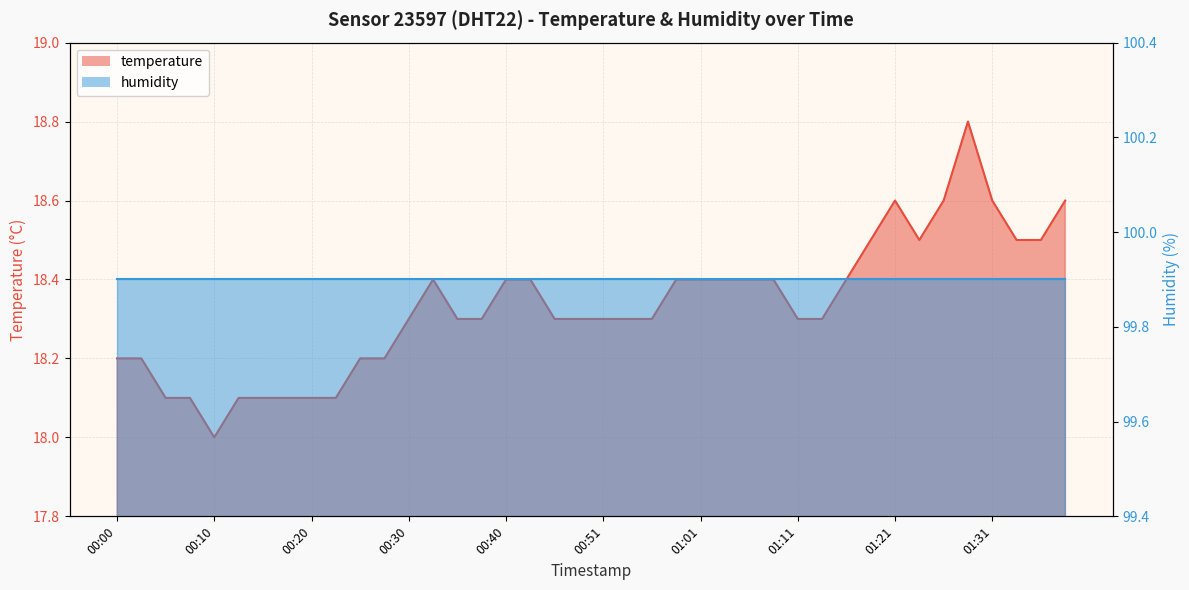

What is the change in value from 00:10 to 01:34?

+0.5